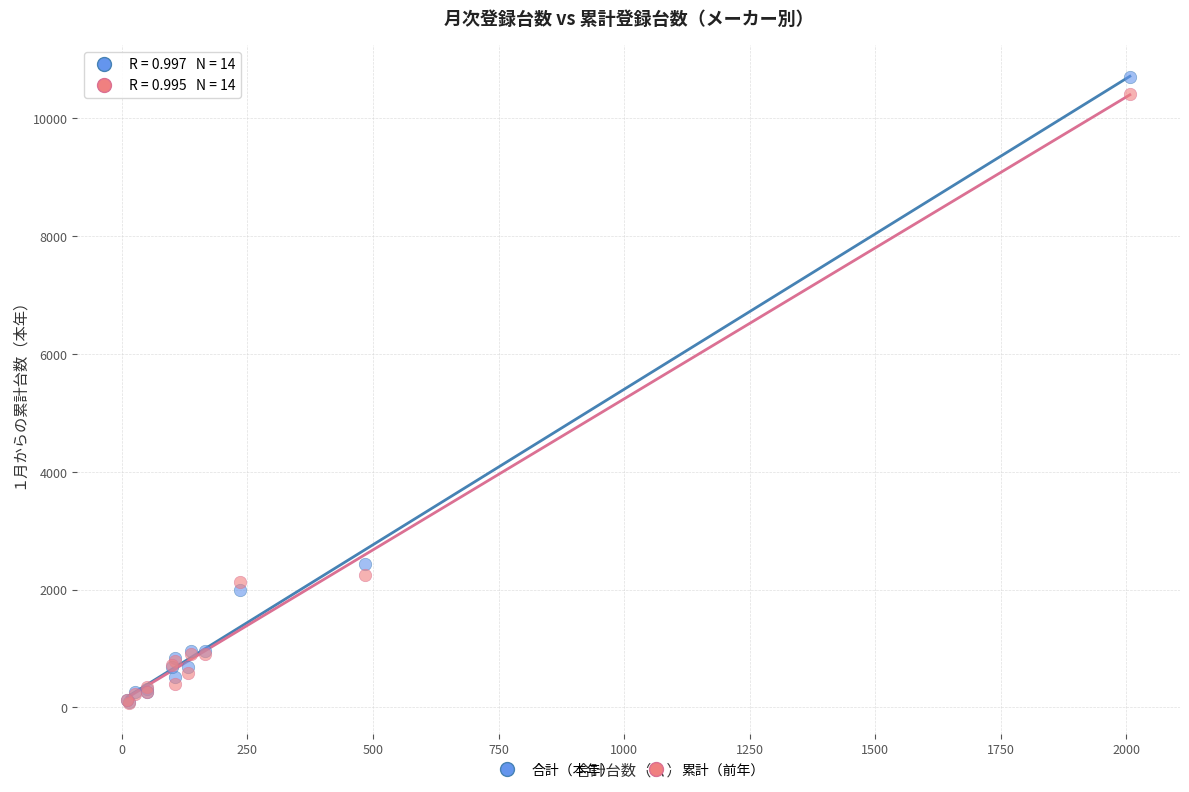

In the 合計（本年） series, what Y value is closest to 5395?

2439